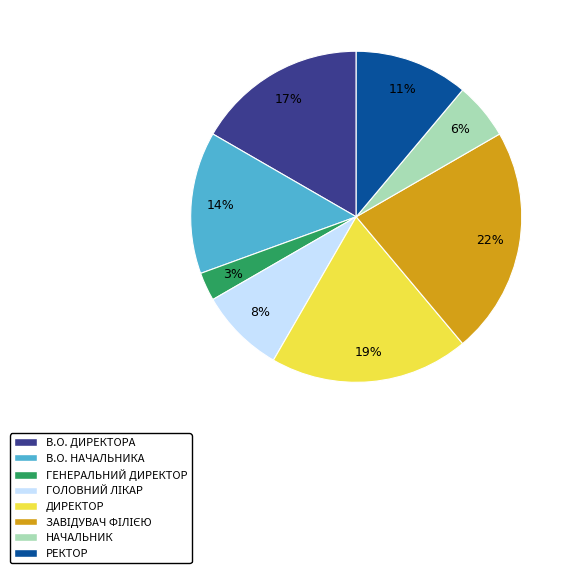

Does any single category account for the majority?

No